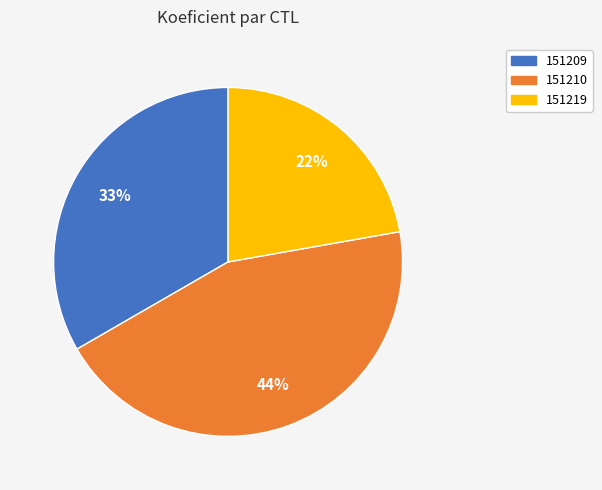

True or false: 151210 accounts for 33% of the total.

False